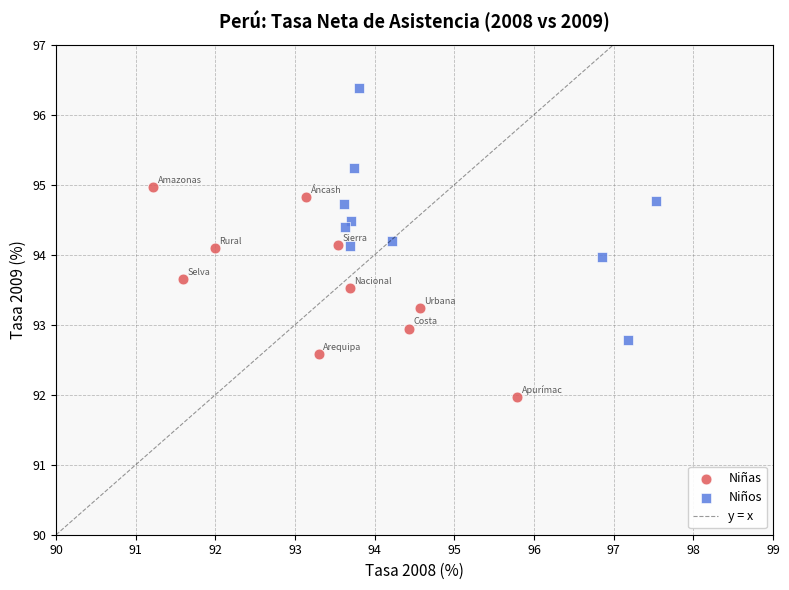

Which series contains the lowest Y value?

Niñas